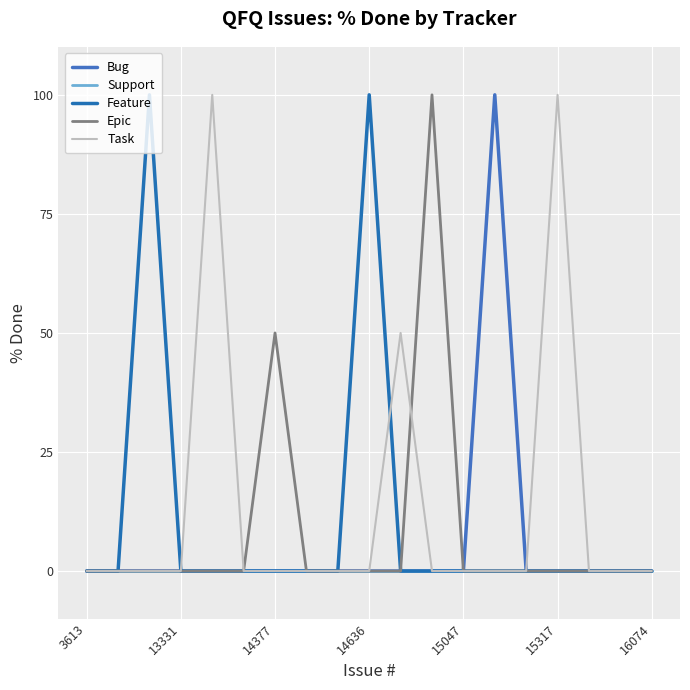

True or false: Task and Feature intersect in this chart.

True